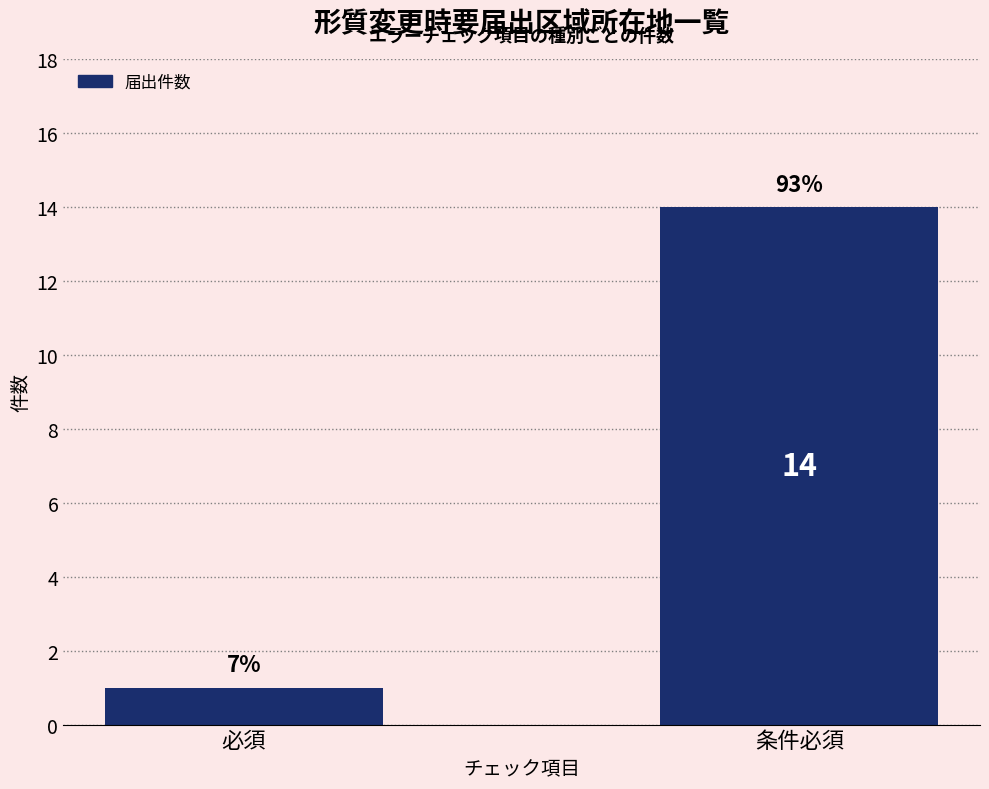

What is the smallest value displayed?

1